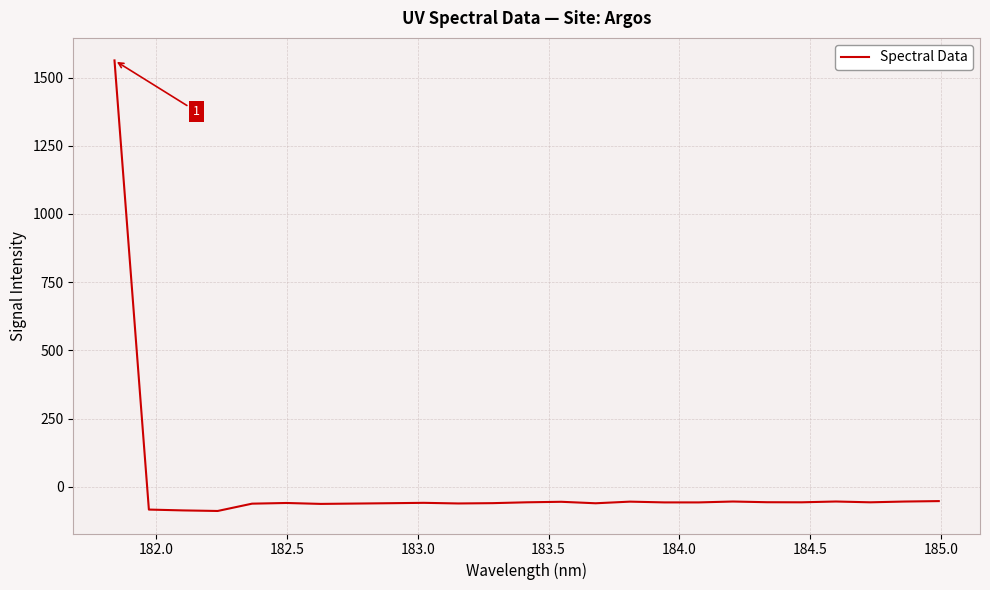

What is the greatest value displayed?

1562.8